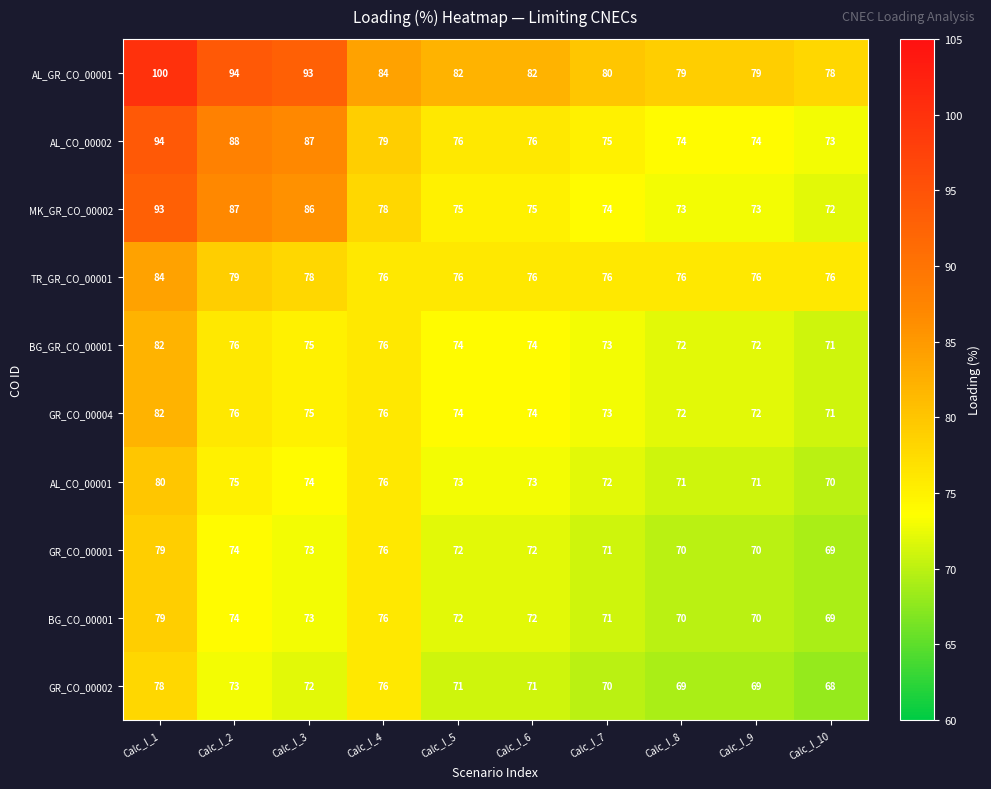

The value of TR_GR_CO_00001 at Calc_I_10 is 126. True or false?

False